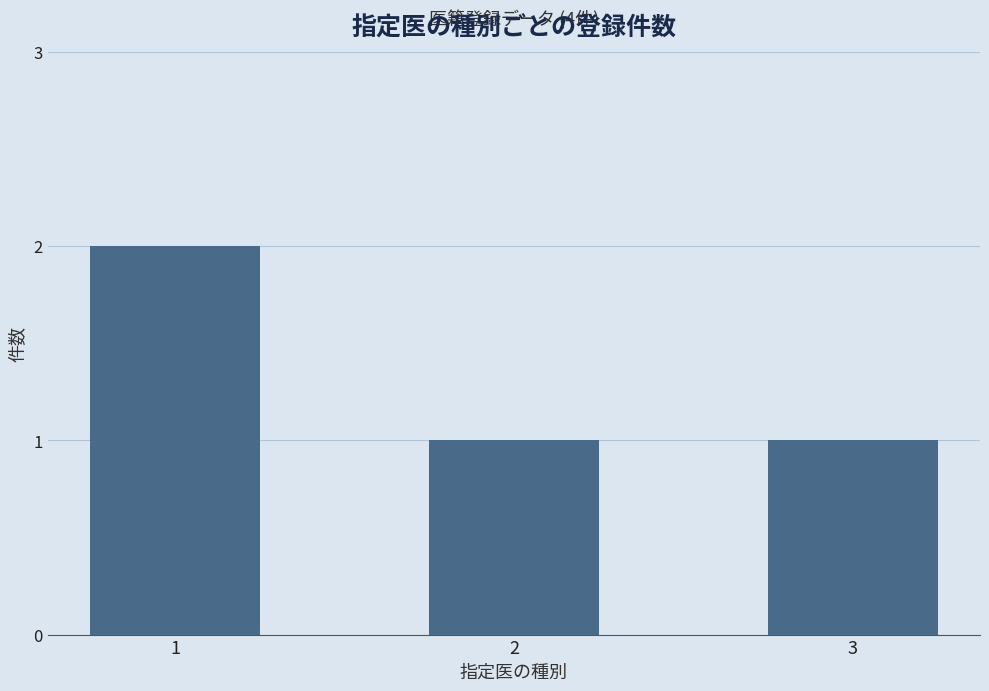

Which category has the highest value across all series?

1